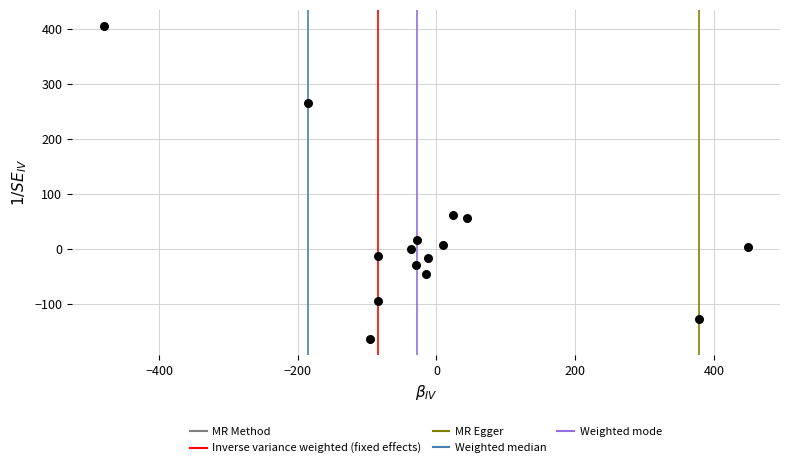

What is the range of Y values (max minus min)?

569.7